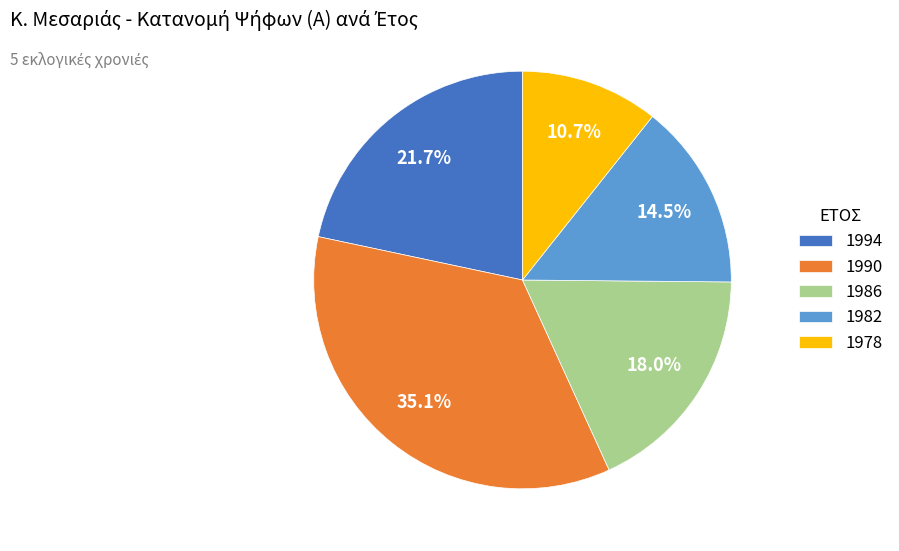

Do 1986 and 1990 together represent more than half of the pie?

Yes